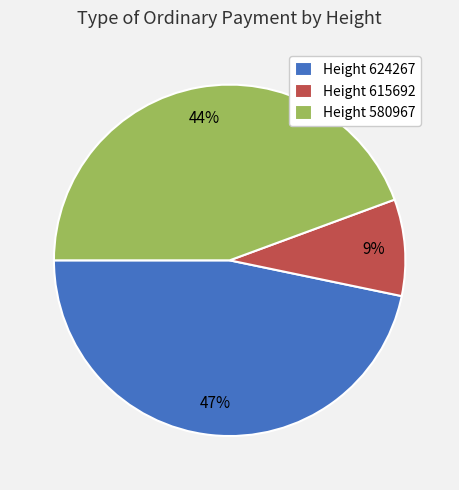

Which slice is the largest?

Height 624267